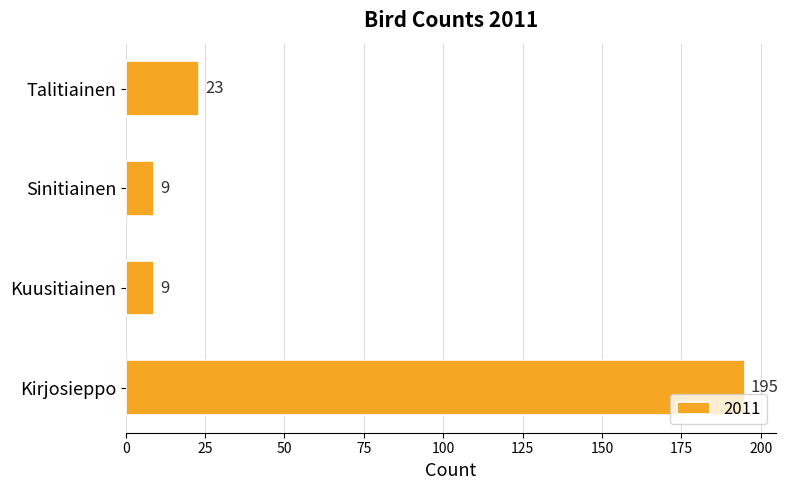

What is the difference between the values at Talitiainen and Kirjosieppo?

172